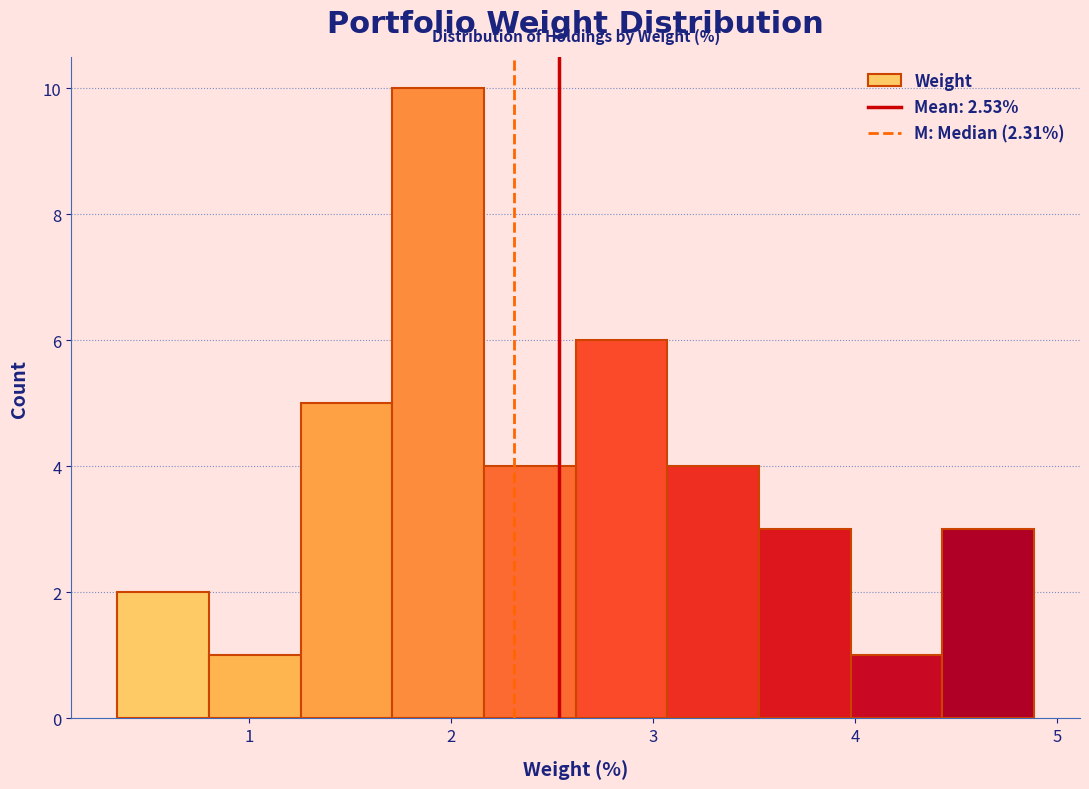

Over which range of the x-axis is the bar tallest?

1.7 to 2.2